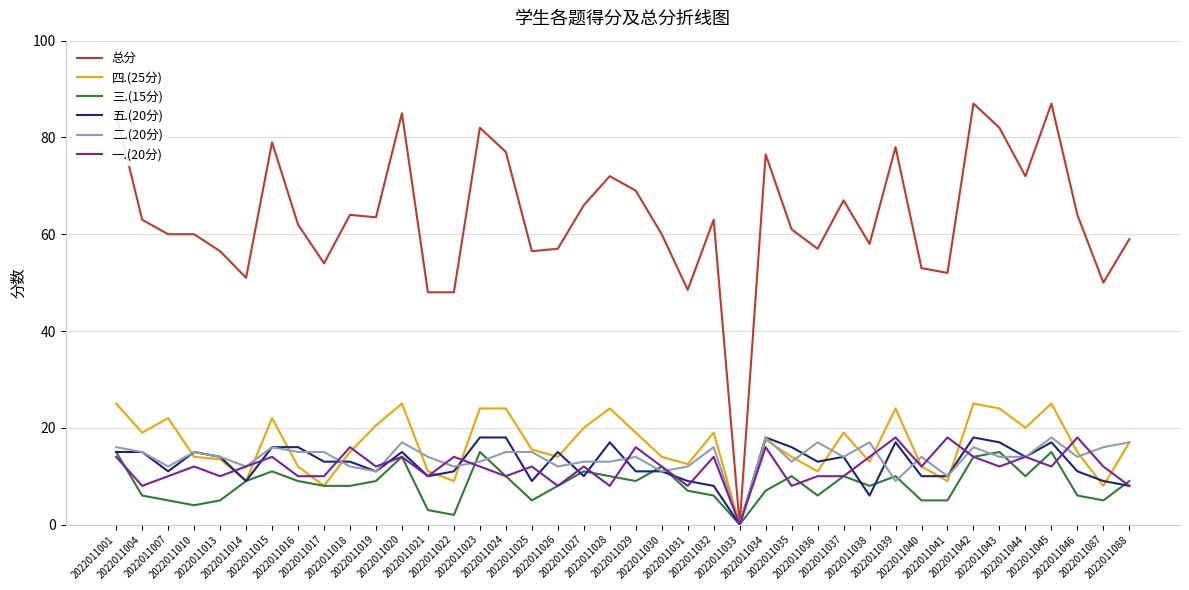

What is the greatest value displayed?

87.0